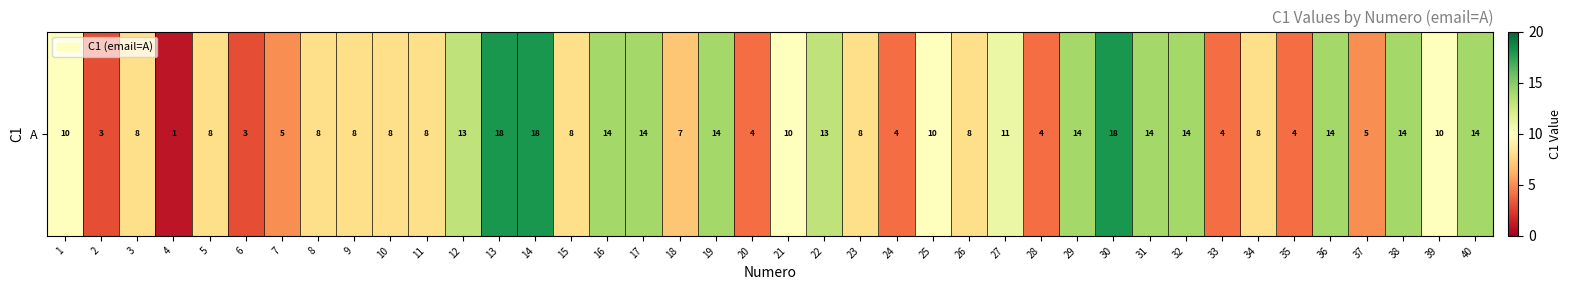

Where is the data nearest to the value 9?

1